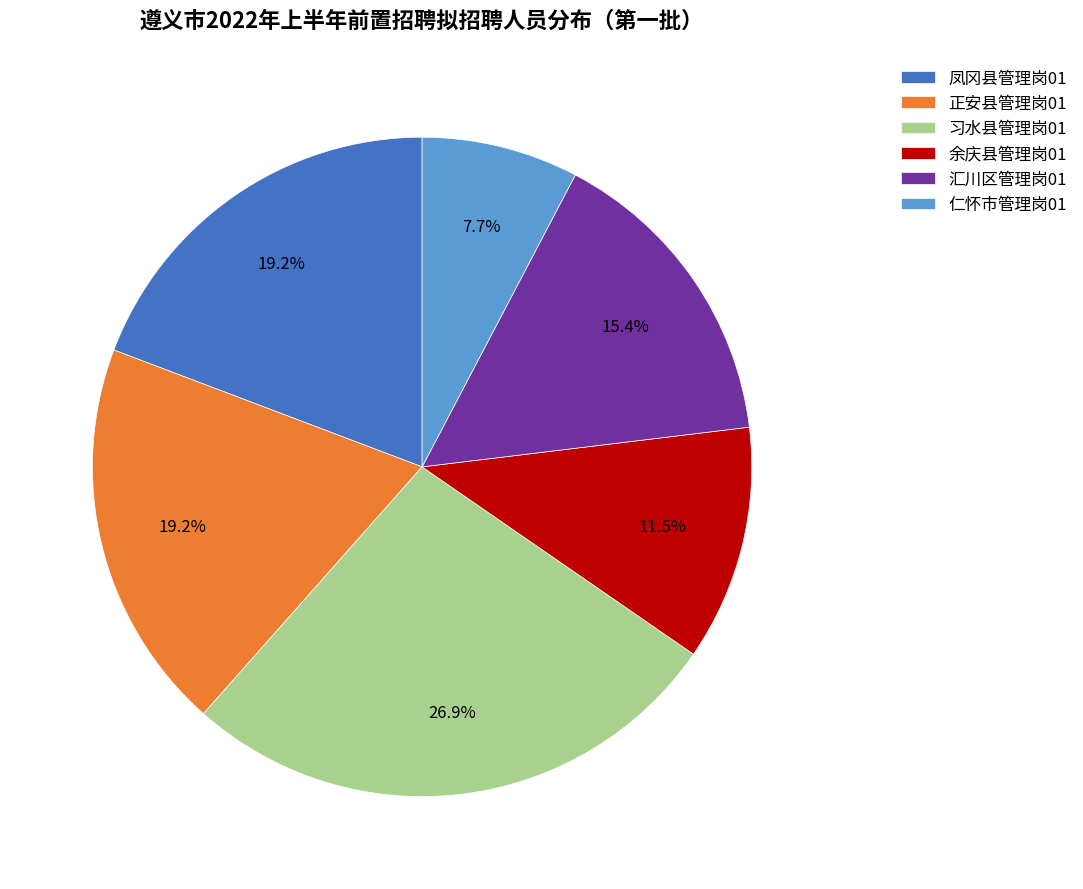

Is there a majority slice in this chart?

No